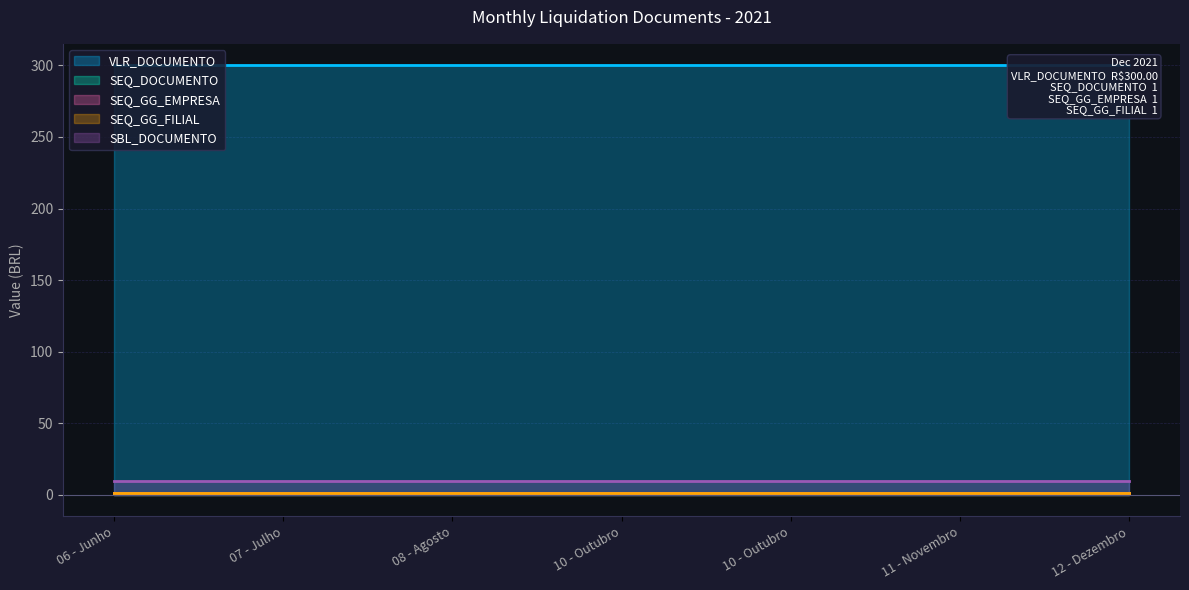

At which label does SEQ_GG_EMPRESA reach its minimum?

06 - Junho